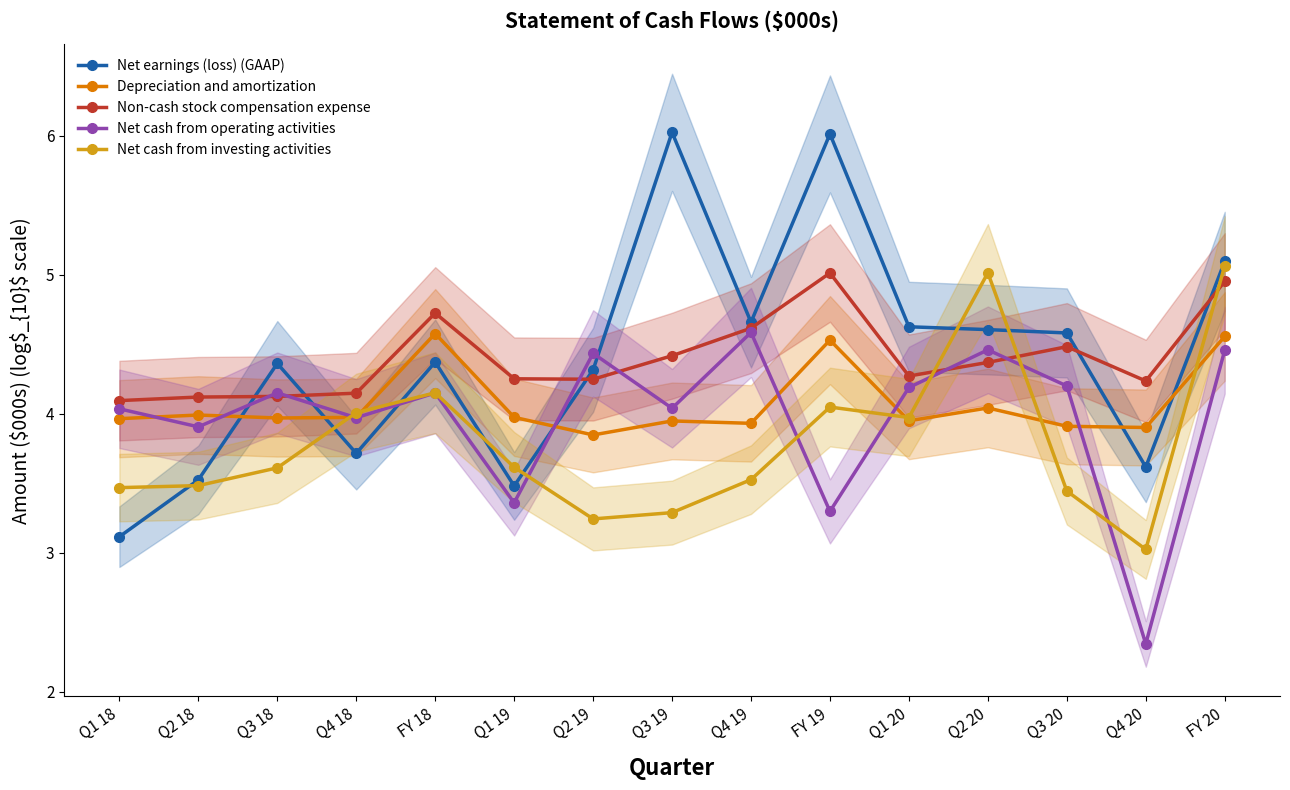

True or false: Net cash from operating activities has a value of 1.7 at Q4 19.

False